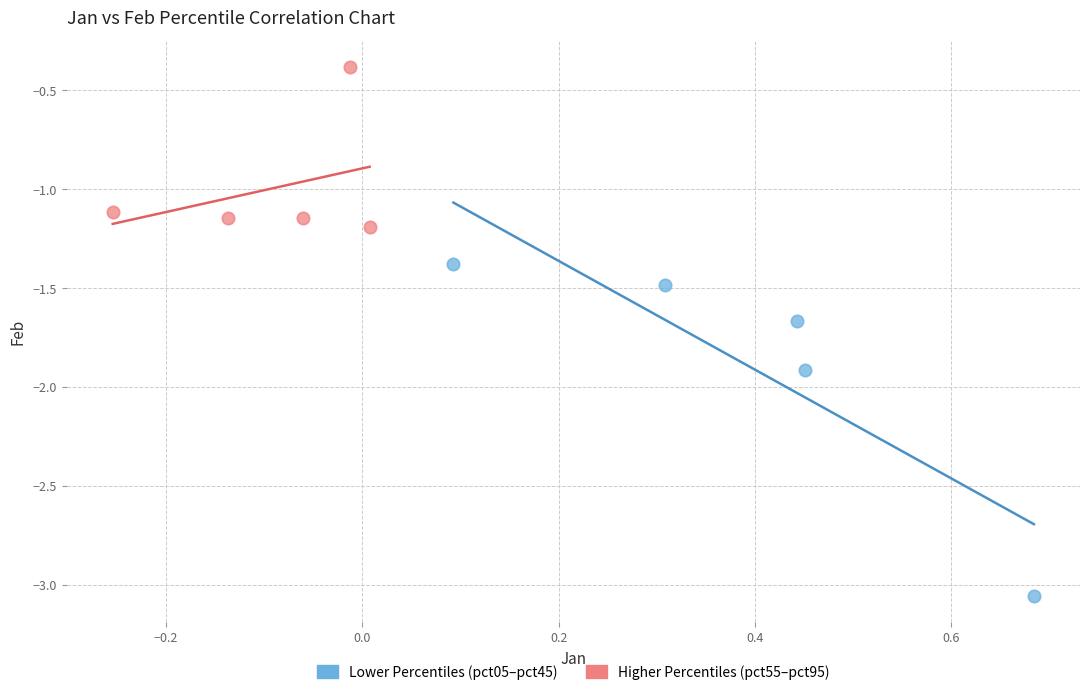

Which series has the largest Y range (max minus min)?

Lower Percentiles (pct05–pct45)